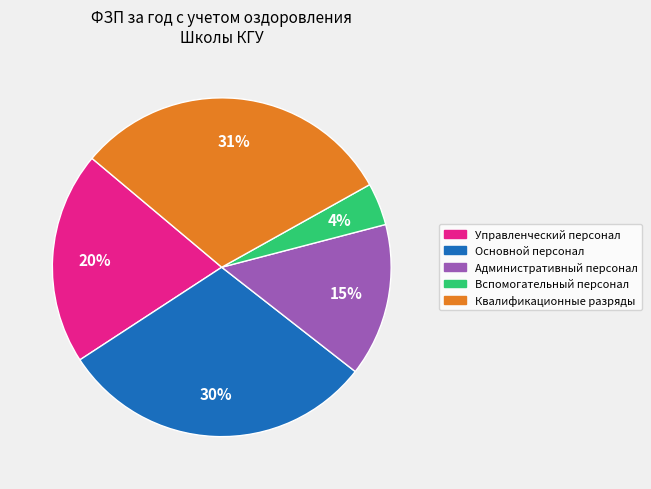

Is there any slice that represents more than half of the pie?

No